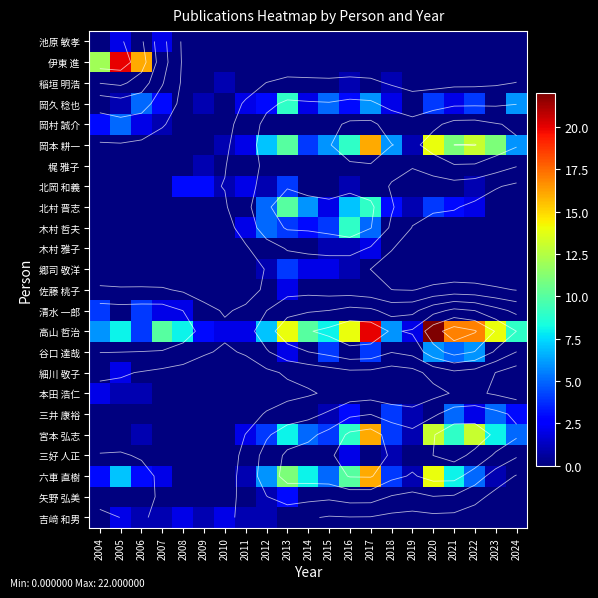

What is the total value across all series at 2022?

63